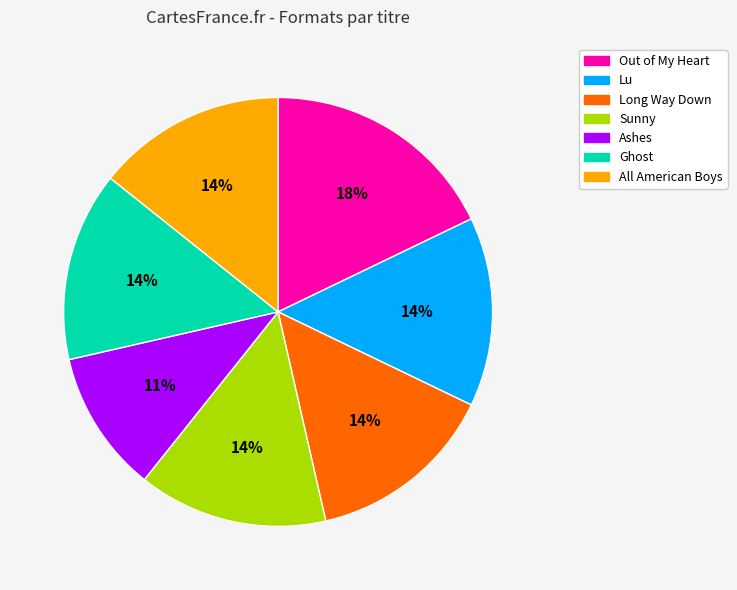

What is the ratio of the value at Lu to the value at Sunny?

1.0